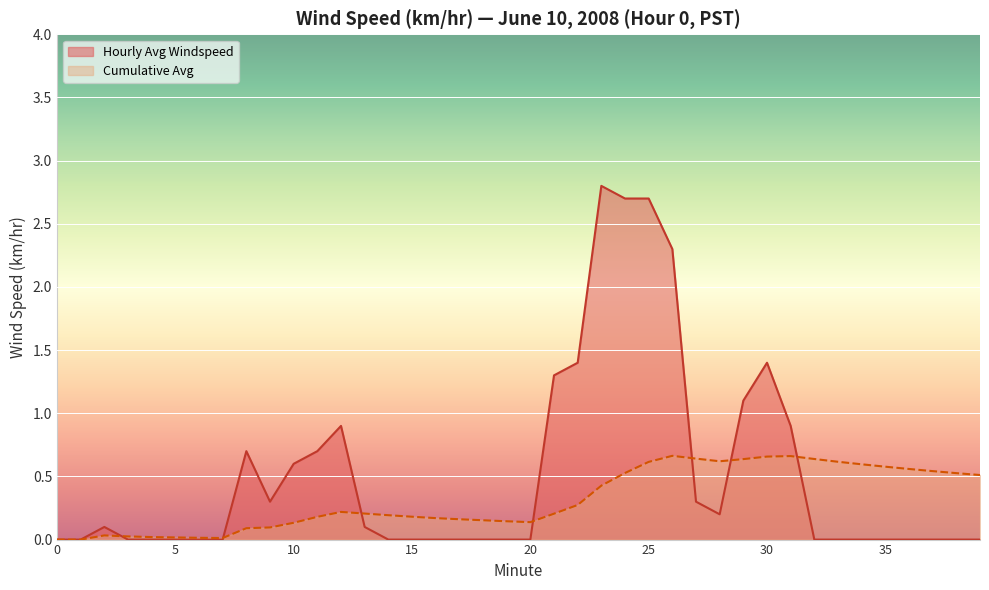

What is the highest value of the Hourly Avg Windspeed series?

2.8